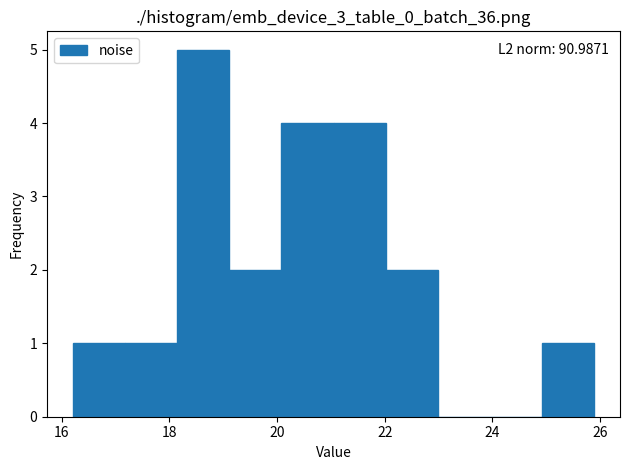

Over which range of the x-axis is the bar tallest?

18.2 to 19.2